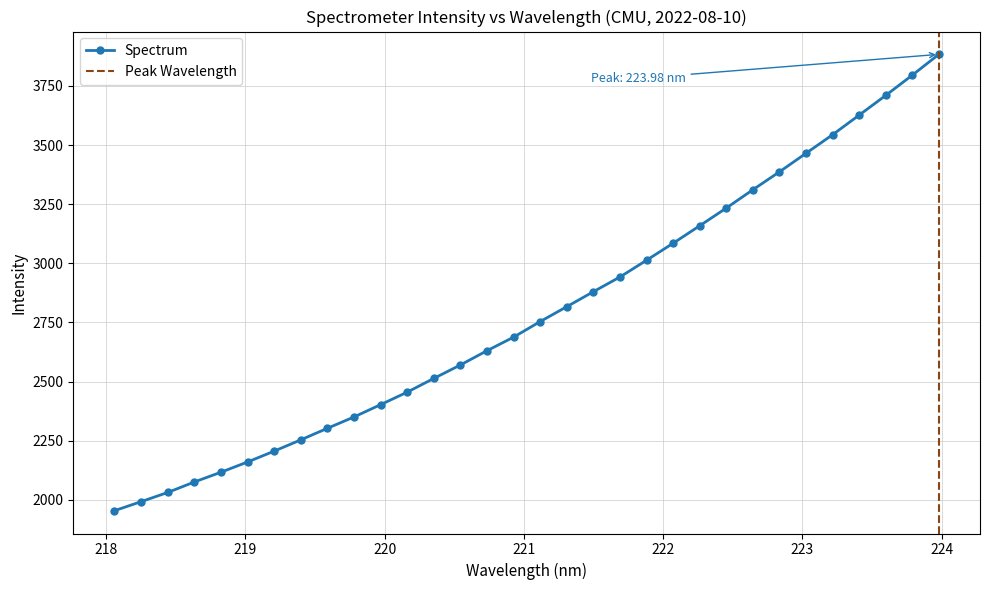

Reading left to right, what are all the values shown in this chart?

1954.6	1992.8	2031.6	2075.9	2117.2	2160.5	2206.4	2254.1	2302.9	2350.7	2402.8	2455.7	2513.7	2570.6	2630.8	2688.1	2754.0	2816.8	2880.2	2942.3	3013.1	3085.0	3158.8	3233.6	3311.1	3386.7	3465.1	3543.6	3626.4	3709.7	3795.2	3883.3